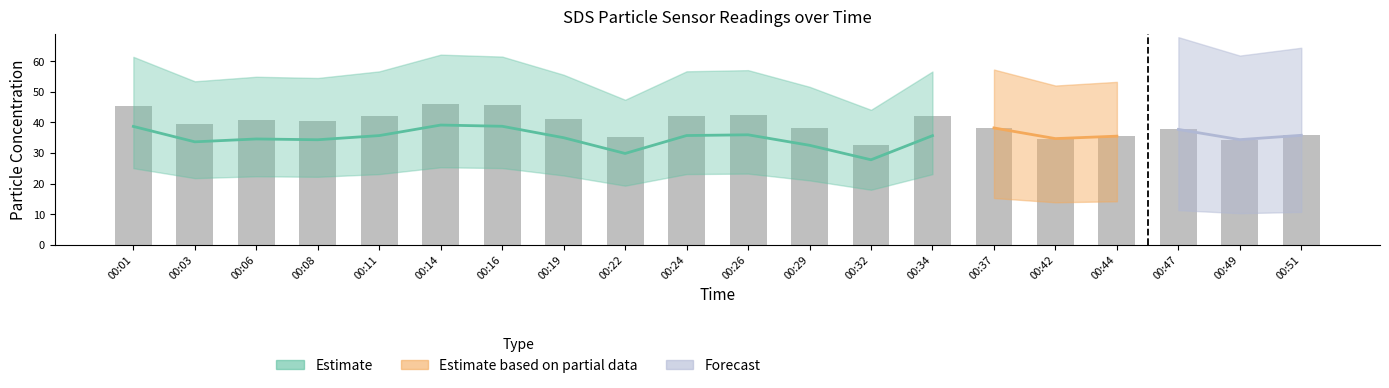

Rank the categories by value from highest to lowest.

00:14, 00:16, 00:01, 00:26, 00:24, 00:11, 00:34, 00:19, 00:06, 00:08, 00:03, 00:29, 00:37, 00:47, 00:51, 00:44, 00:22, 00:42, 00:49, 00:32